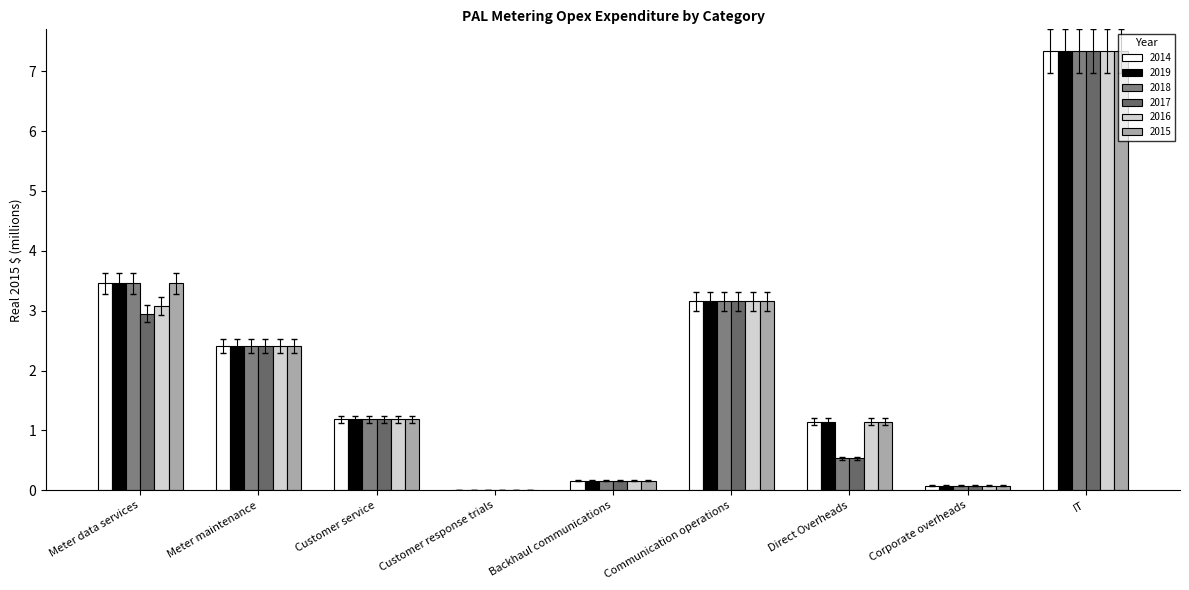

What are all the series names shown in the legend?

2014, 2019, 2018, 2017, 2016, 2015